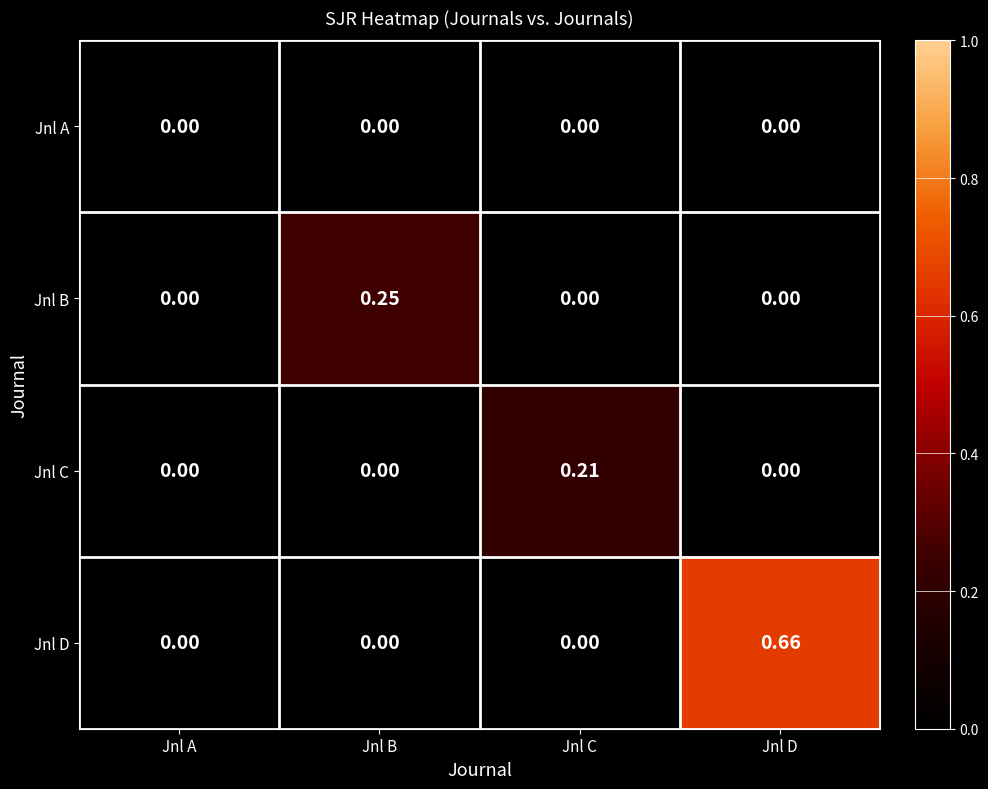

At which category is the sum across all series the highest?

Jnl D